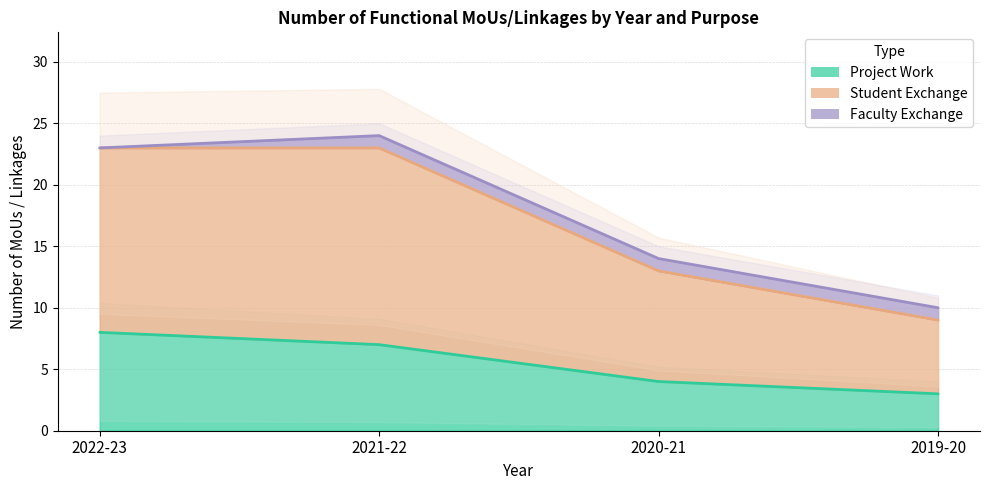

At how many categories does at least one series exceed 8?

4